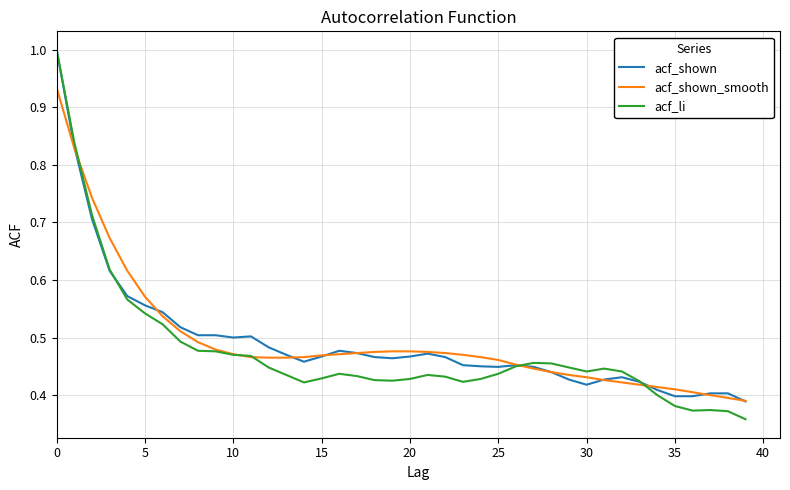

What is the greatest value displayed?

1.0